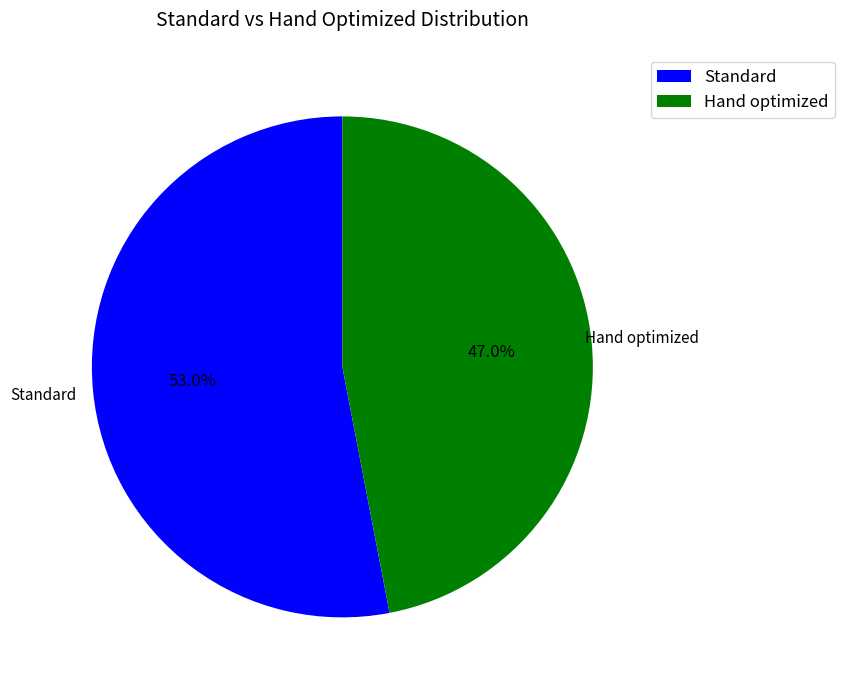

To the nearest percent, what is the average slice percentage?

50%